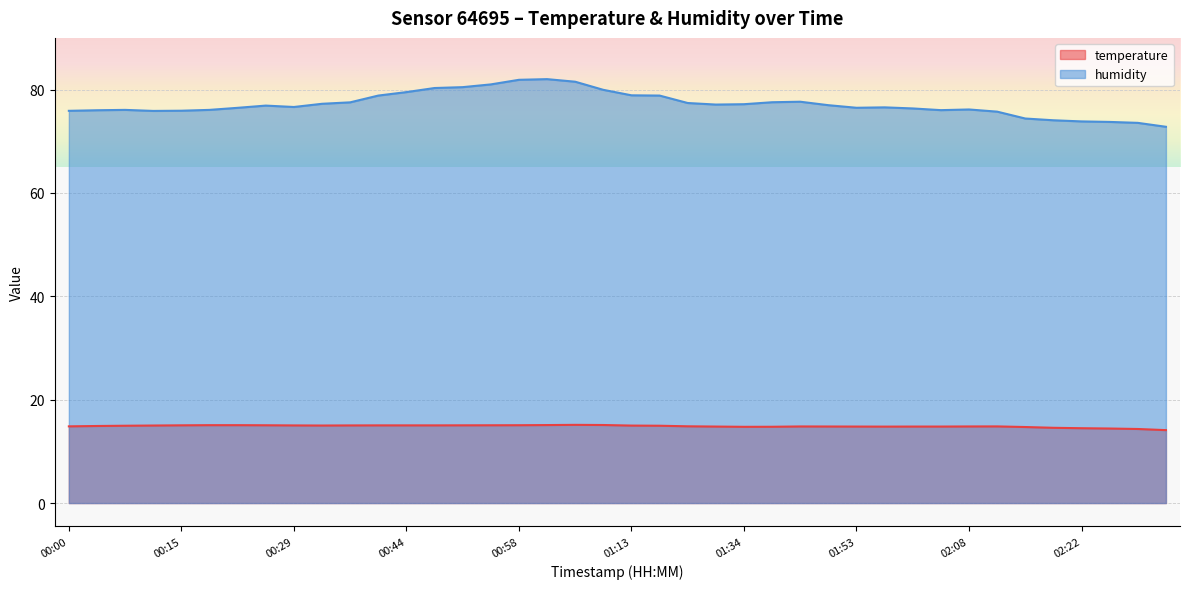

How many lines are shown in the chart?

2